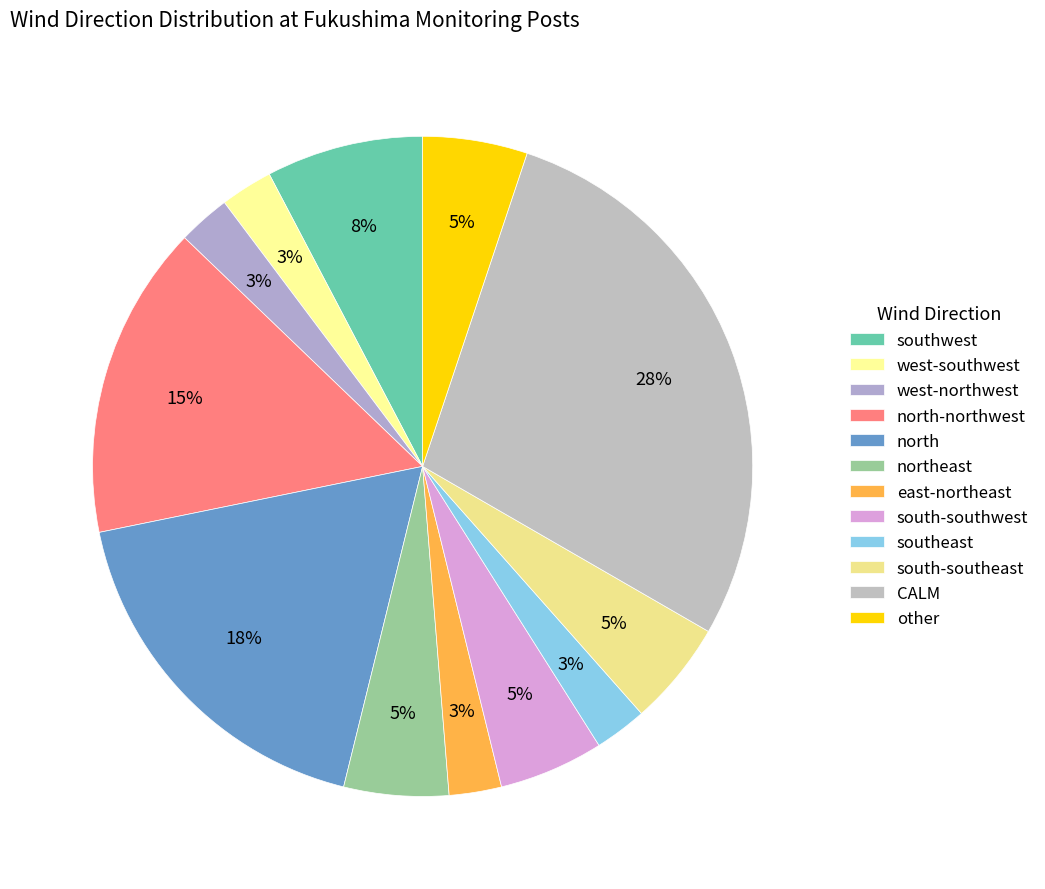

The CALM slice represents 1% of the pie. True or false?

False